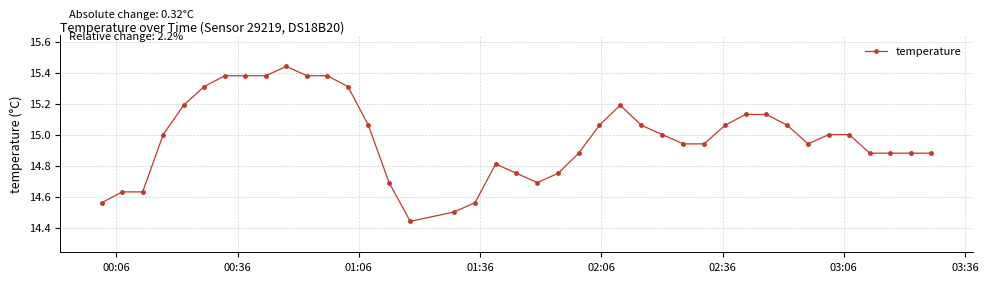

Count the number of categories in the chart.

40